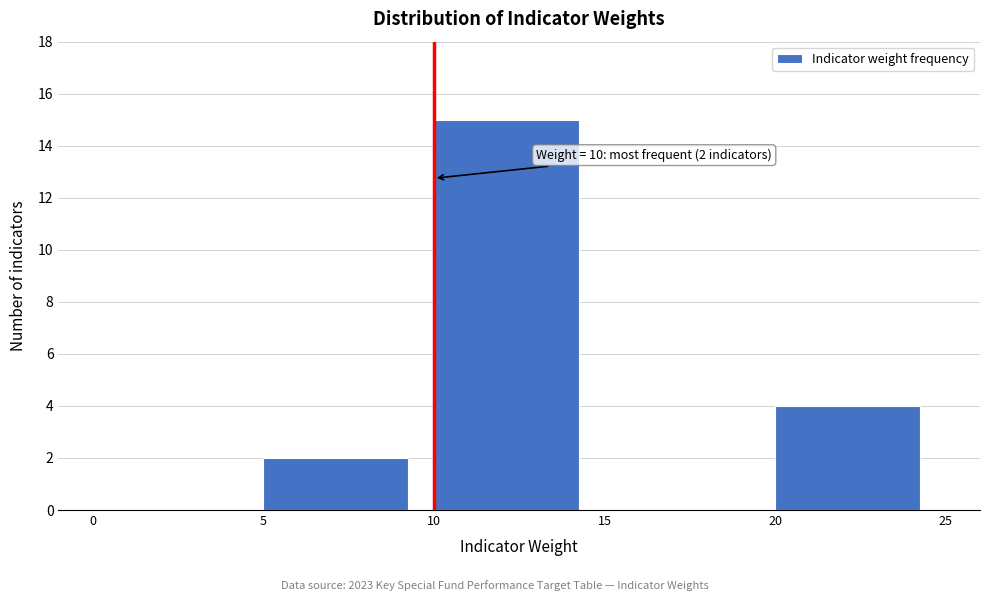

Which range on the x-axis has the tallest bar?

10 to 15